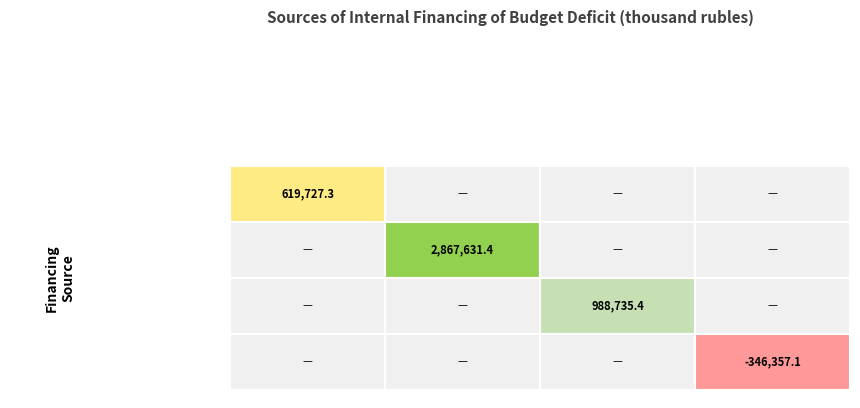

Which series has the largest total across all categories?

Budget credits from other budgets